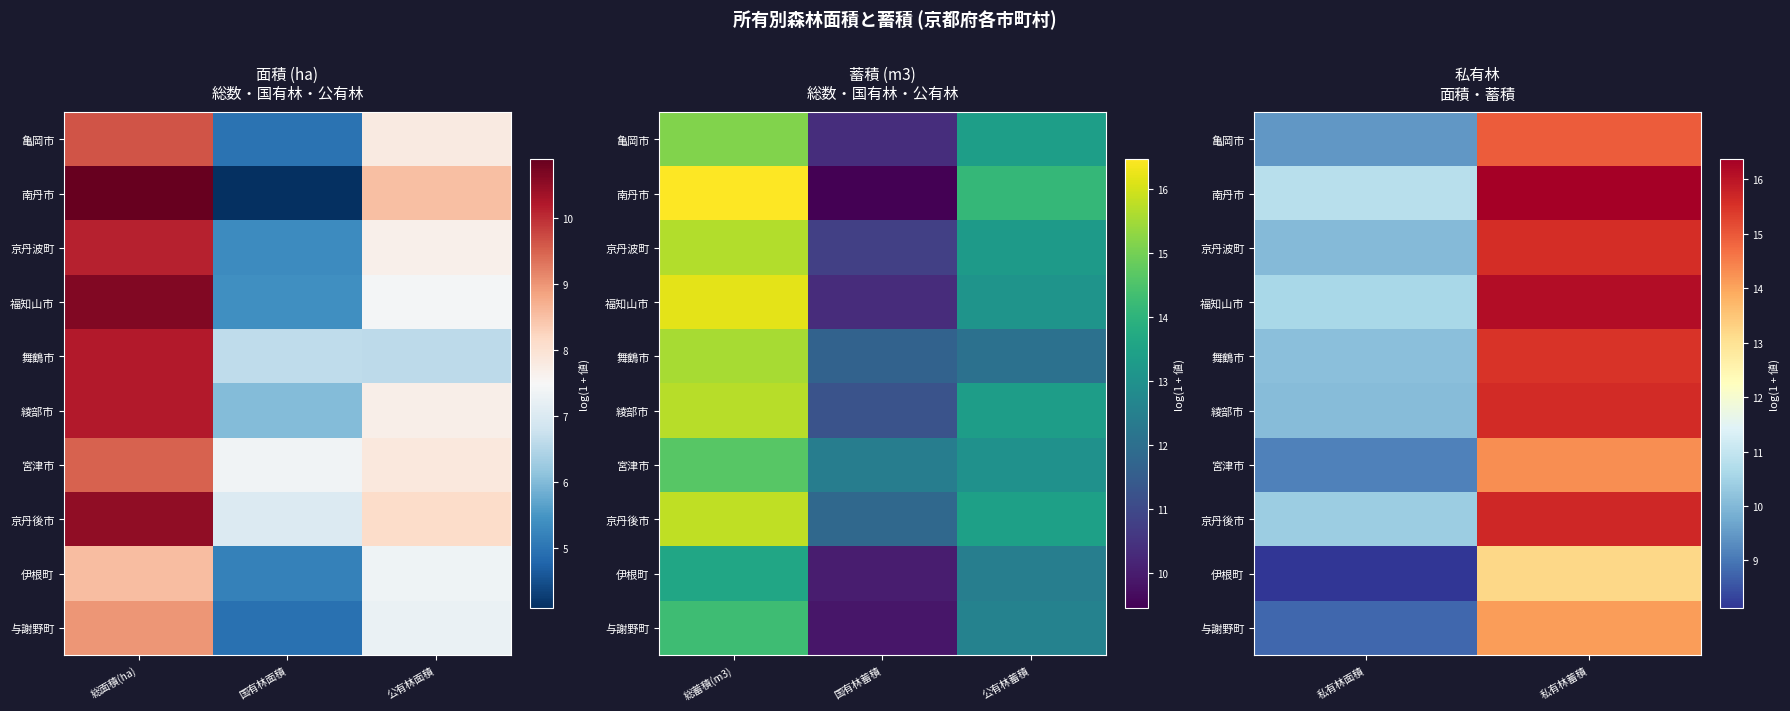

What is the minimum value for 亀岡市?

9.4